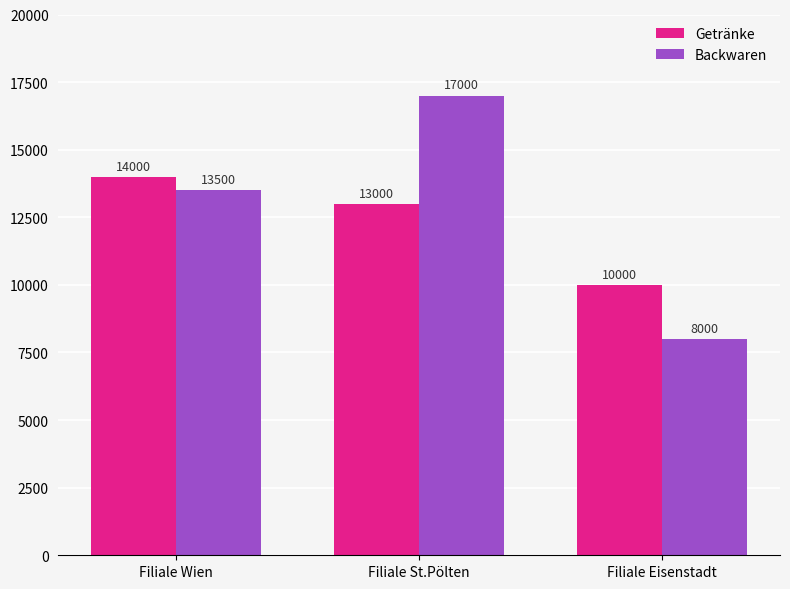

Reading left to right, what are all the values shown in this chart?

Getränke: Filiale Wien=14000	Filiale St.Pölten=13000	Filiale Eisenstadt=10000
Backwaren: Filiale Wien=13500	Filiale St.Pölten=17000	Filiale Eisenstadt=8000